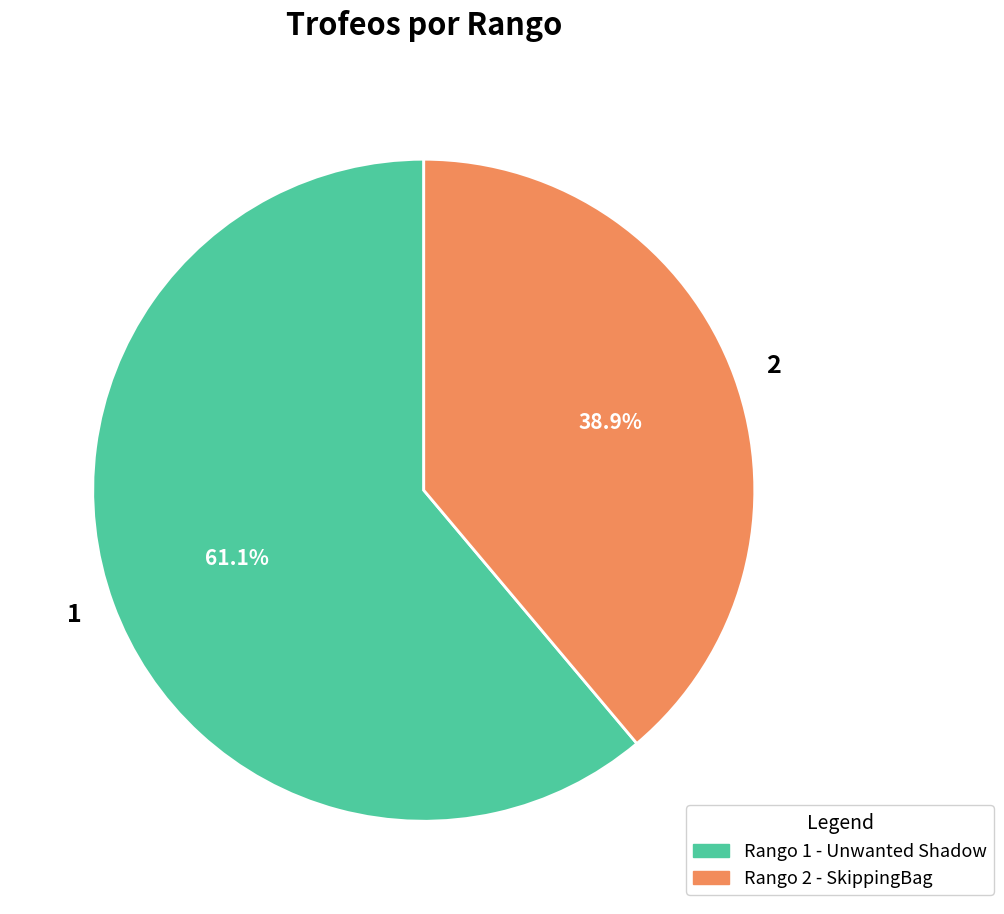

How many segments does this pie chart have?

2